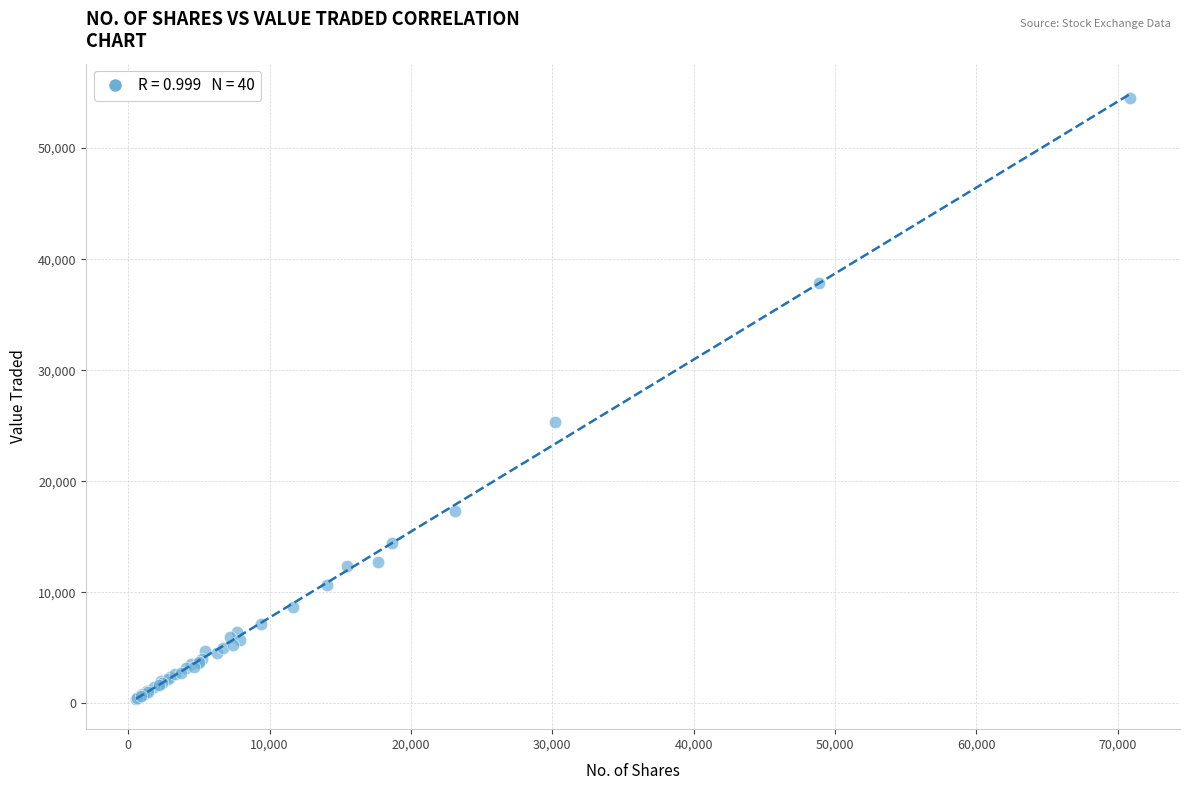

What Y value in the scatter plot is closest to 27450?

25323